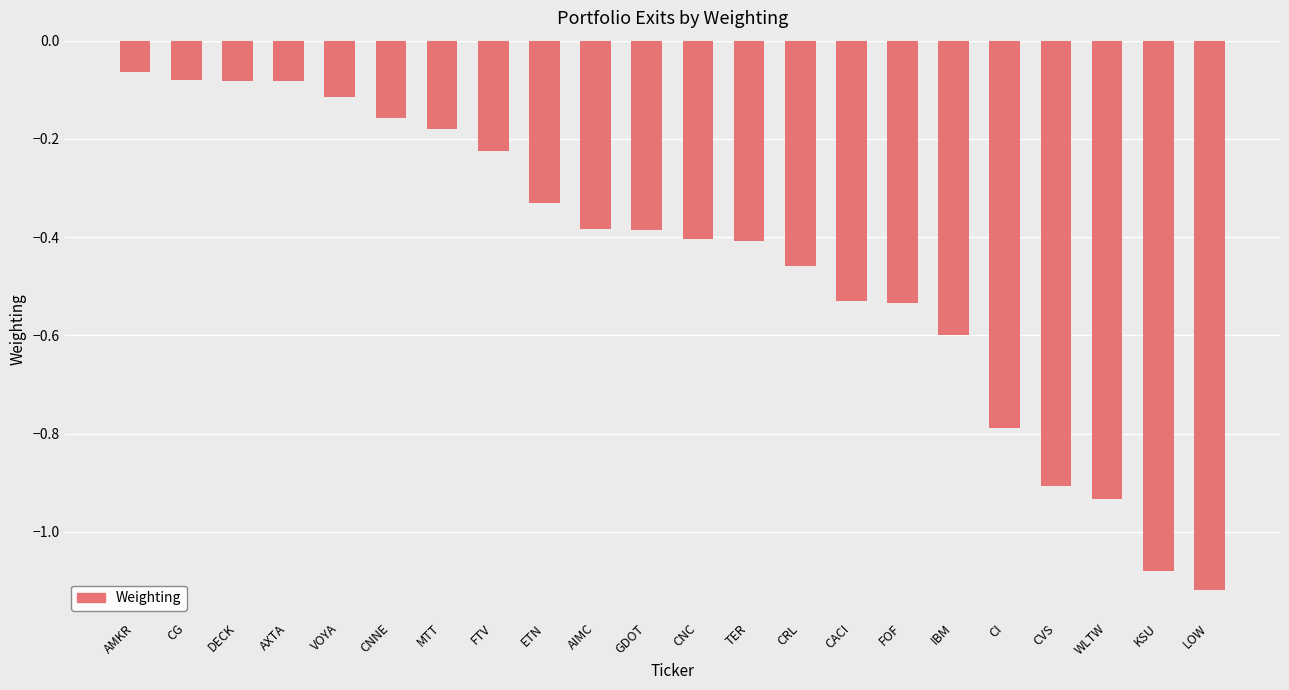

What is the label of the 6th bar from the right?

IBM